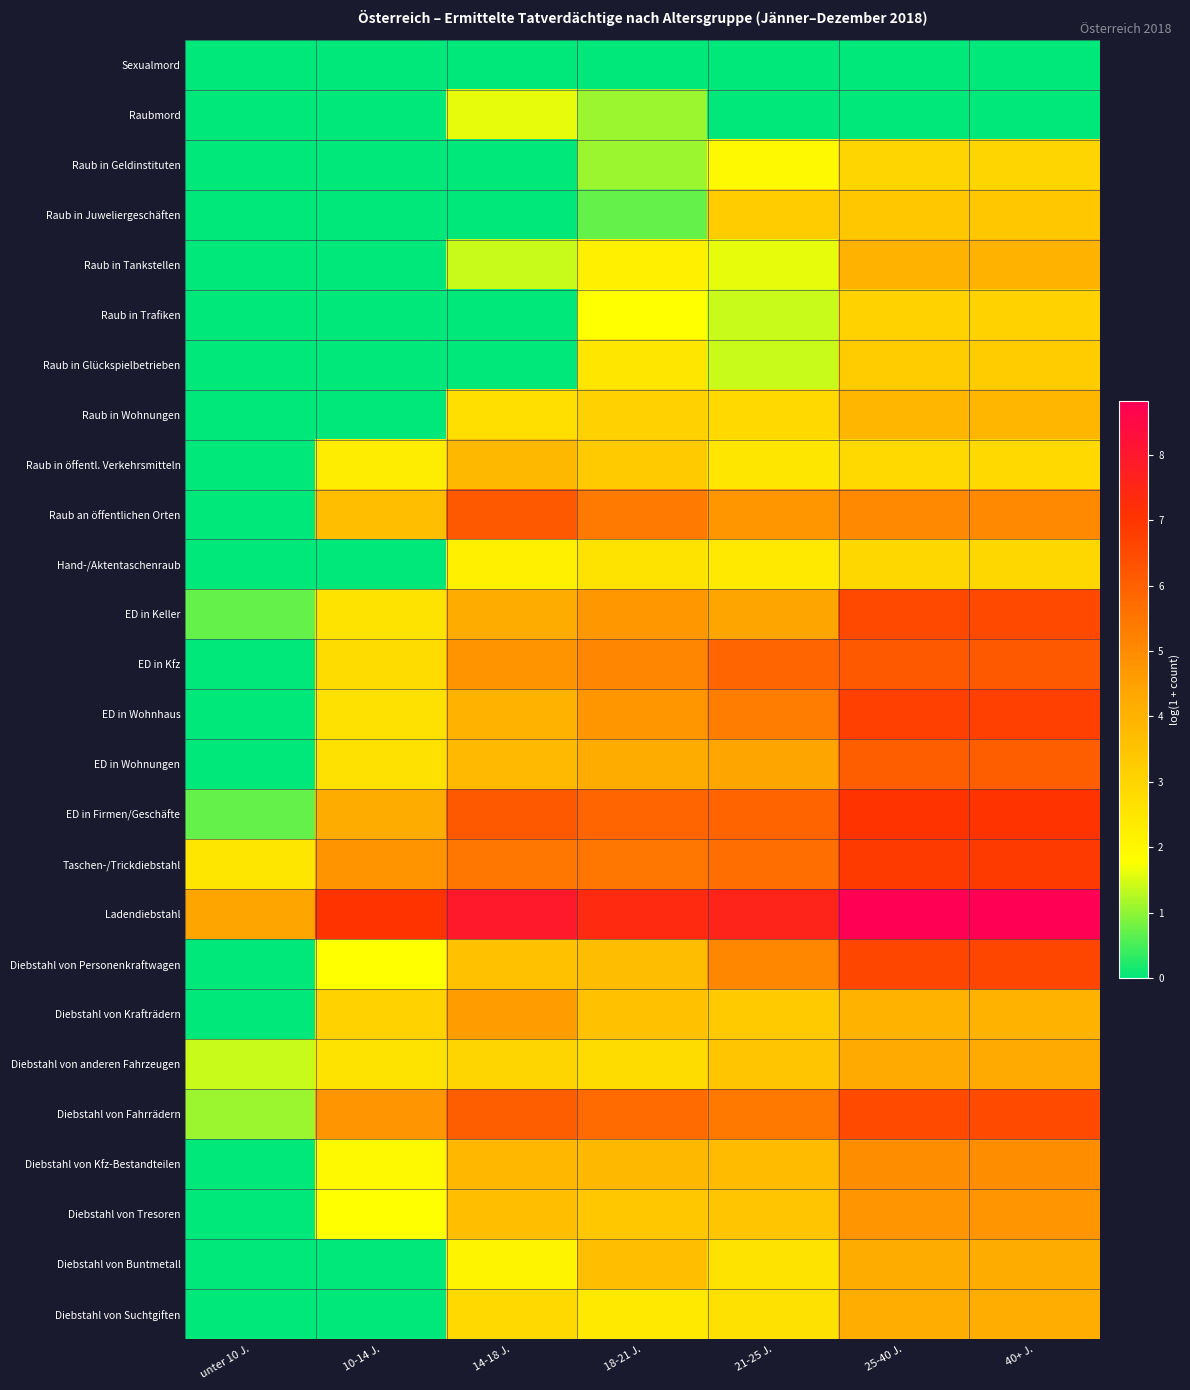

At 25-40 J., list the series in order from smallest to largest.

Sexualmord, Raubmord, Raub in öffentl. Verkehrsmitteln, Hand-/Aktentaschenraub, Raub in Geldinstituten, Raub in Trafiken, Raub in Glückspielbetrieben, Raub in Juweliergeschäften, Raub in Wohnungen, Raub in Tankstellen, Diebstahl von Krafträdern, Diebstahl von Suchtgiften, Diebstahl von Buntmetall, Diebstahl von anderen Fahrzeugen, Diebstahl von Tresoren, Diebstahl von Kfz-Bestandteilen, Raub an öffentlichen Orten, ED in Wohnungen, ED in Kfz, Diebstahl von Fahrrädern, ED in Keller, Diebstahl von Personenkraftwagen, ED in Wohnhaus, Taschen-/Trickdiebstahl, ED in Firmen/Geschäfte, Ladendiebstahl